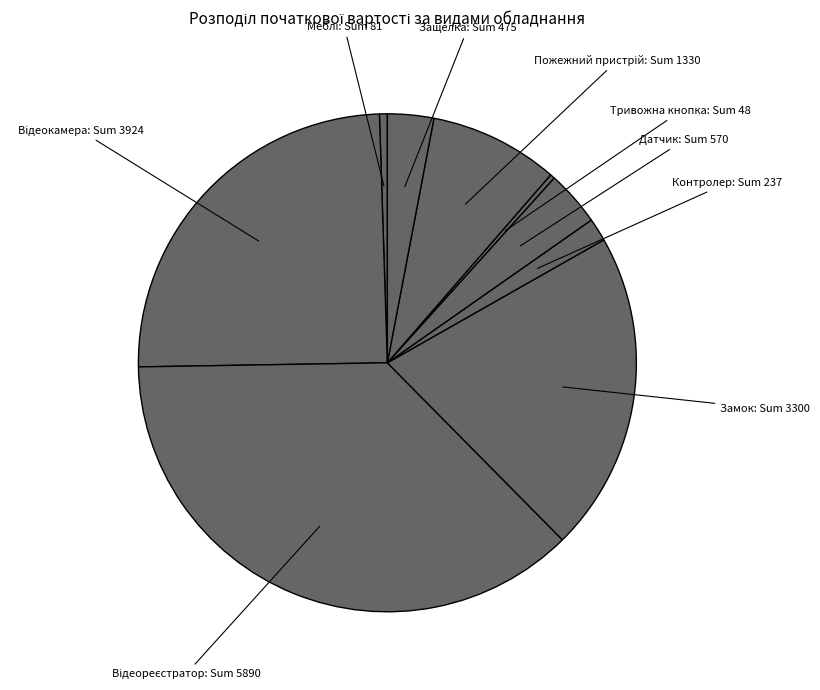

To the nearest percent, what is the difference between the largest and smallest slice percentages?

37%